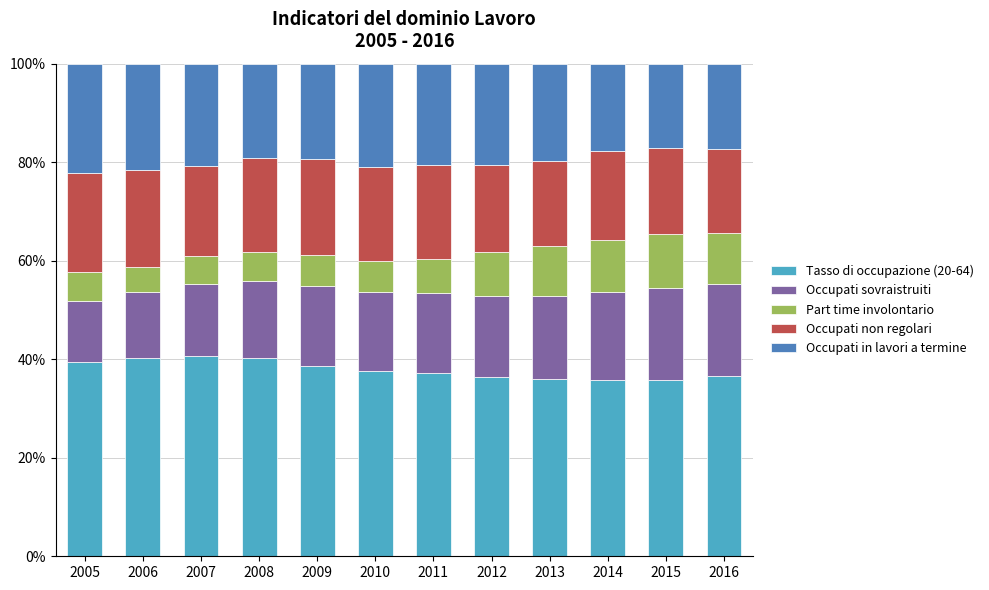

What is the difference between the maximum and minimum values in the Tasso di occupazione (20-64) series?

5.0